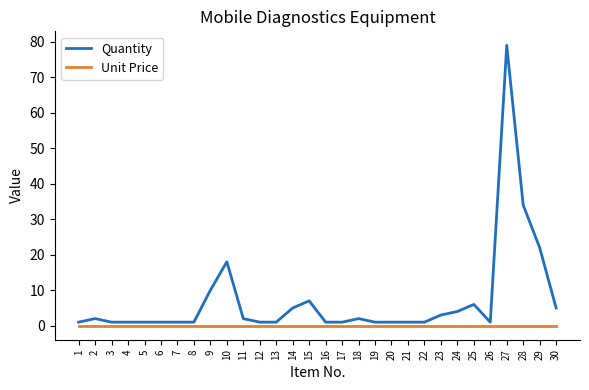

Reading left to right, what are all the values shown in this chart?

Quantity: 1	2	1	1	1	1	1	1	10	18	2	1	1	5	7	1	1	2	1	1	1	1	3	4	6	1	79	34	22	5
Unit Price: 0	0	0	0	0	0	0	0	0	0	0	0	0	0	0	0	0	0	0	0	0	0	0	0	0	0	0	0	0	0